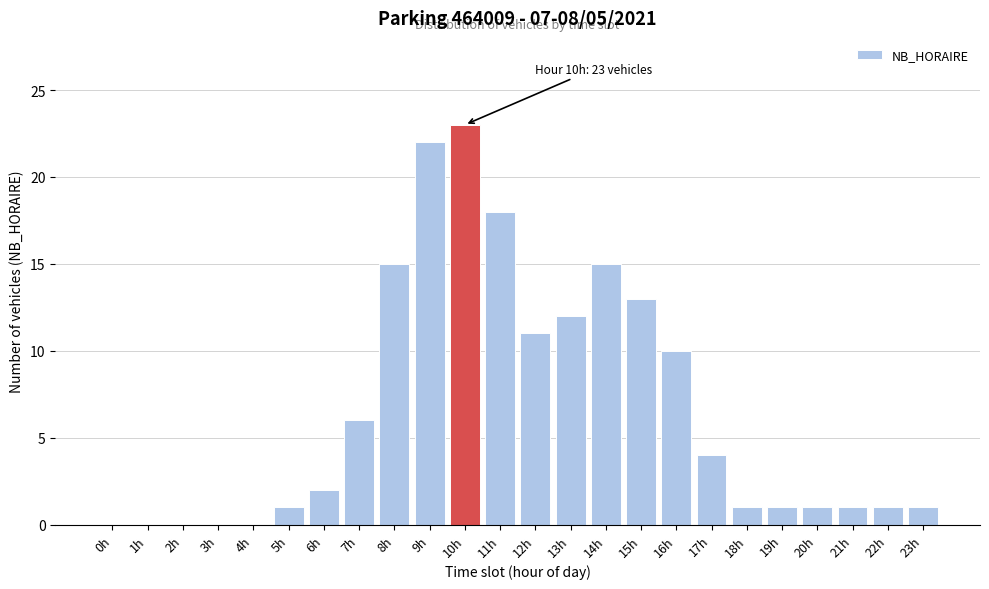

Reading right to left, transcribe all the data shown in this chart.

23h=1	22h=1	21h=1	20h=1	19h=1	18h=1	17h=4	16h=10	15h=13	14h=15	13h=12	12h=11	11h=18	10h=23	9h=22	8h=15	7h=6	6h=2	5h=1	4h=0	3h=0	2h=0	1h=0	0h=0